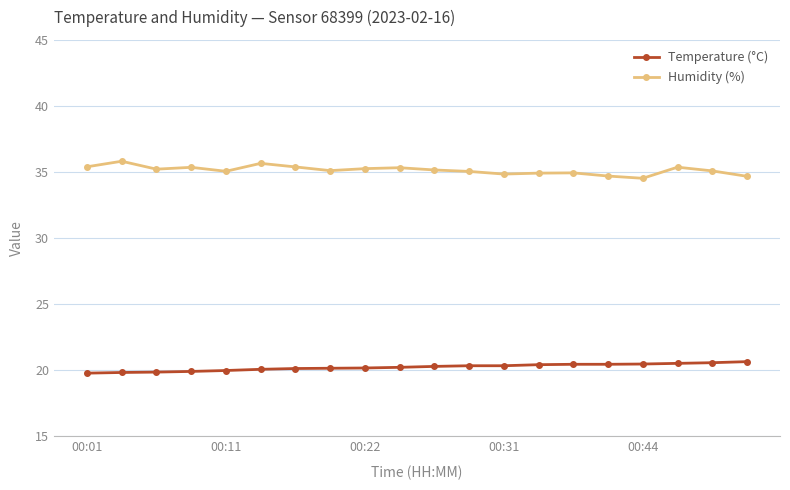

What is the smallest value displayed?

19.8